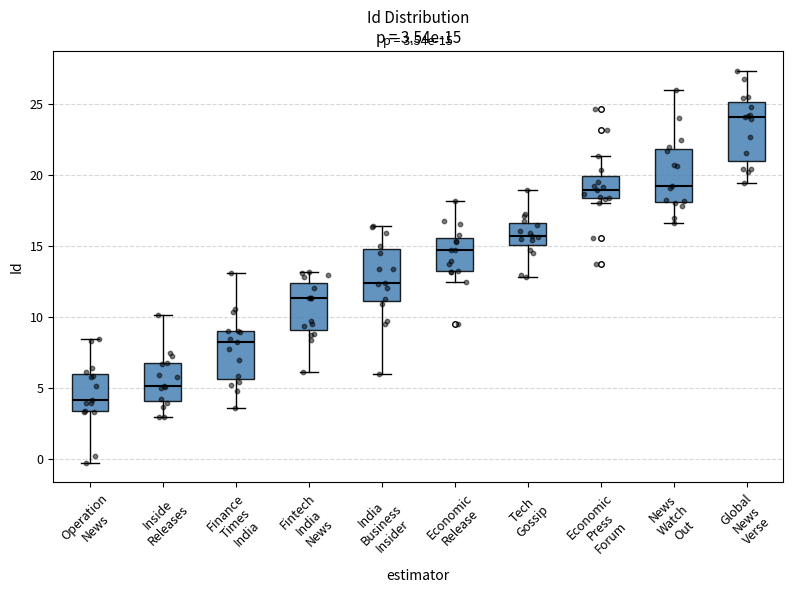

Which box's median line is the lowest?

Operation News